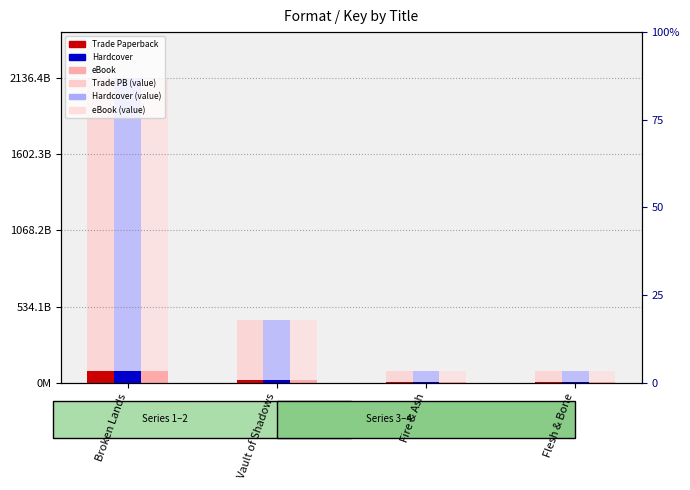

What is the approximate value of Trade Paperback at Flesh & Bone?

3370268.7